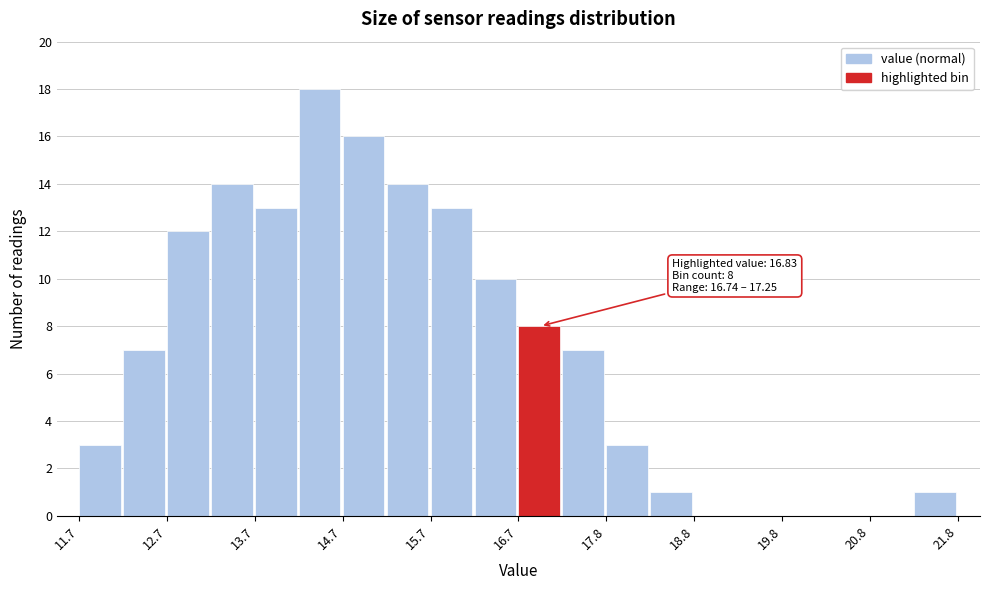

Around what value on the x-axis is the tallest bar? Give the approximate position of its centre, as read against the axis.

14.4